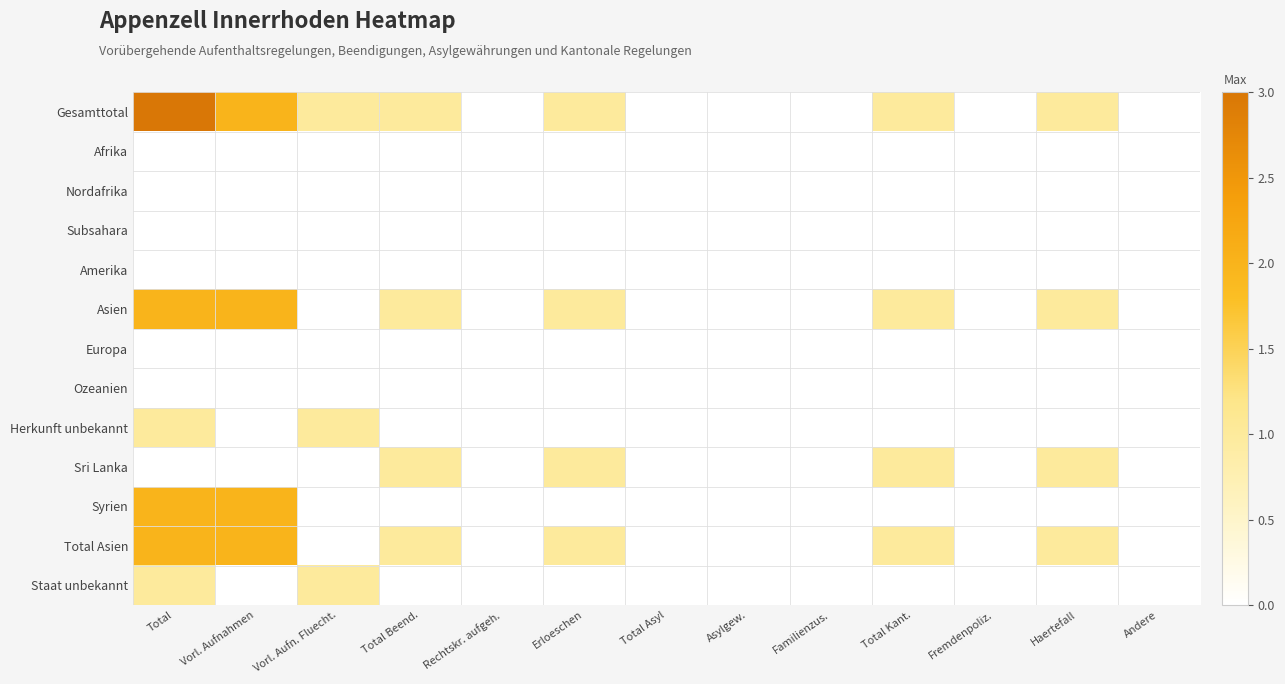

At Total Asyl, list the series in order from largest to smallest.

Gesamttotal, Afrika, Nordafrika, Subsahara, Amerika, Asien, Europa, Ozeanien, Herkunft unbekannt, Sri Lanka, Syrien, Total Asien, Staat unbekannt